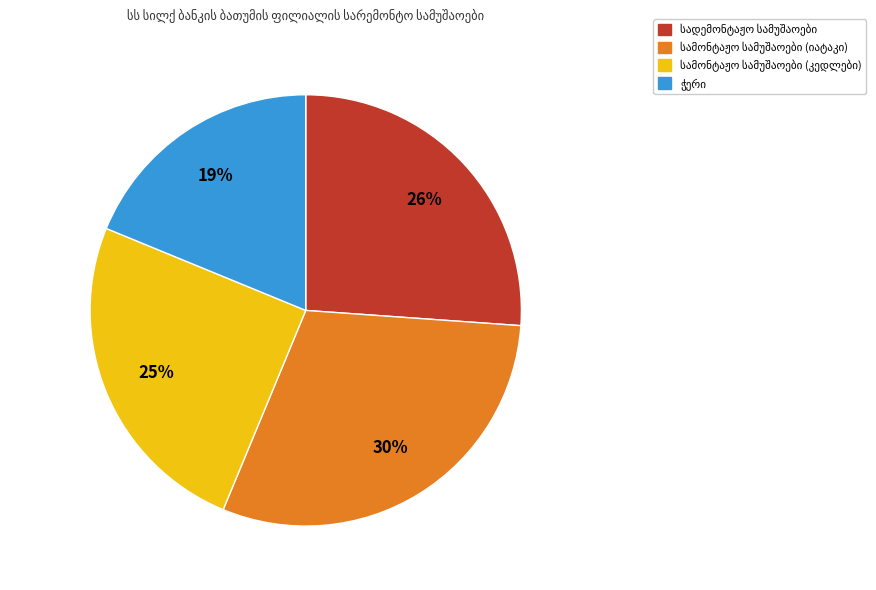

To the nearest percent, what is the average slice percentage?

25%